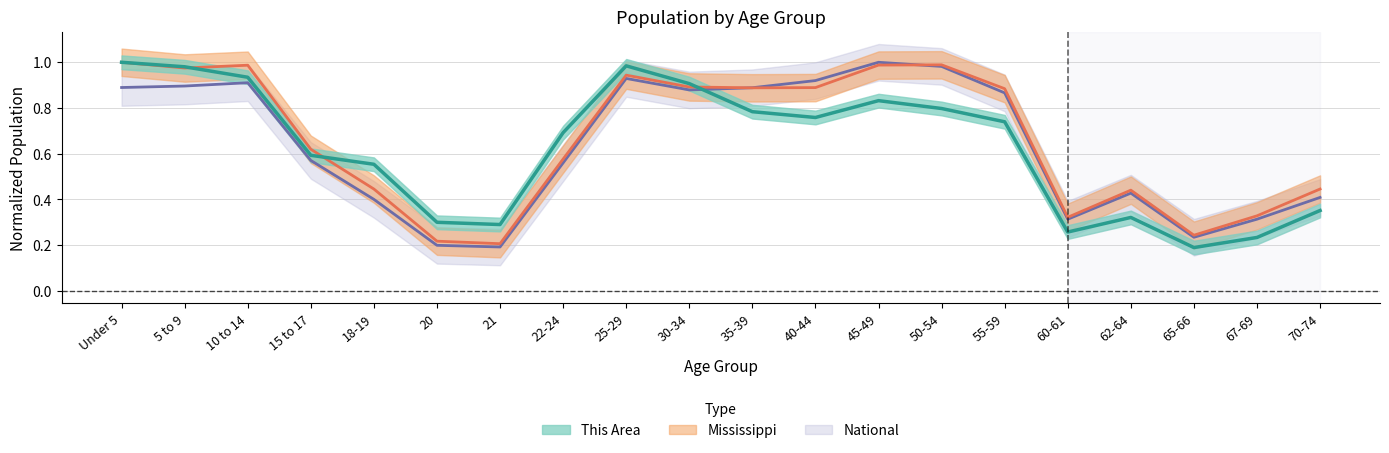

What is the sum of the National values at 60-61 and 15 to 17?

0.9